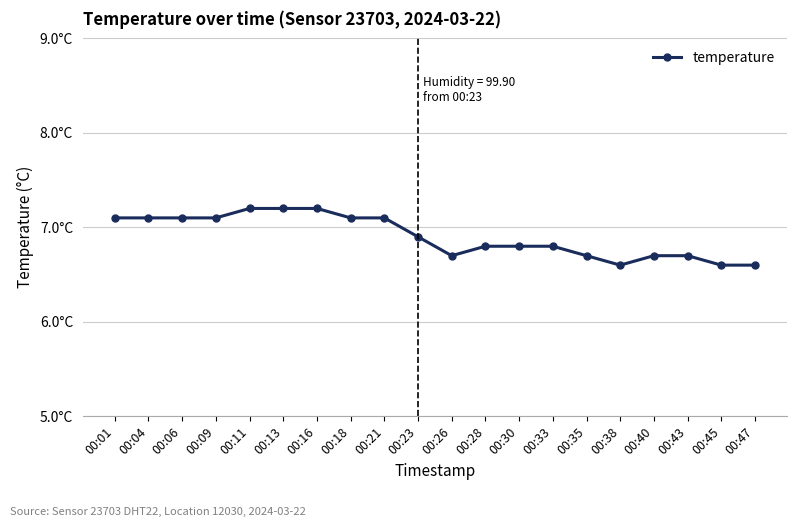

True or false: the data shows 6.7 at 00:35.

True